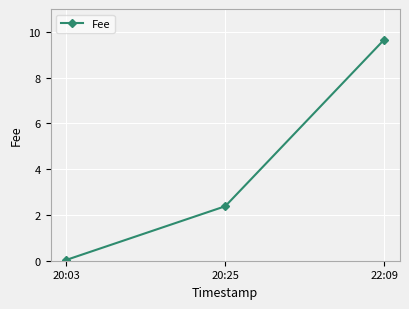

The chart shows a value of 9.7 at 22:09. True or false?

True